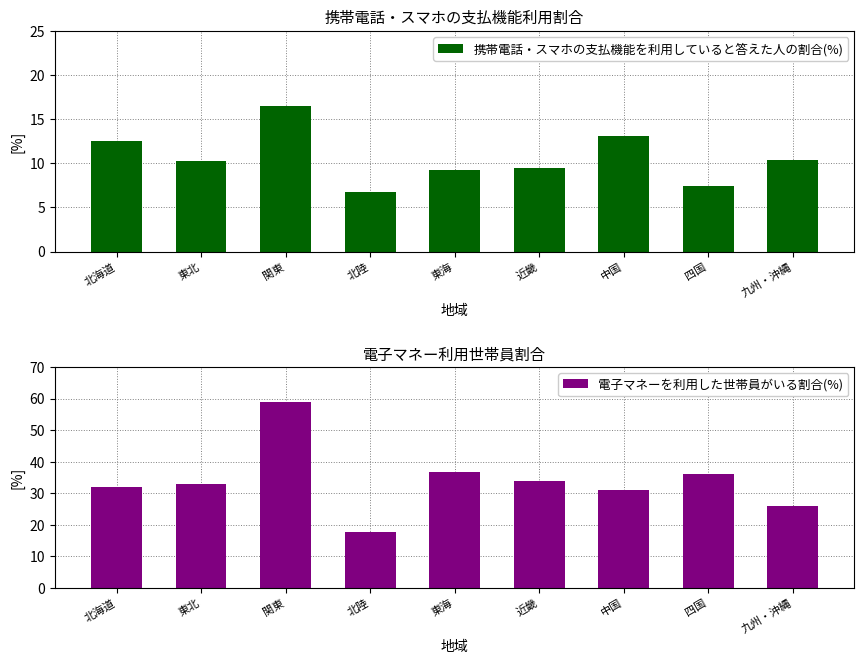

What position from the left is 中国?

7